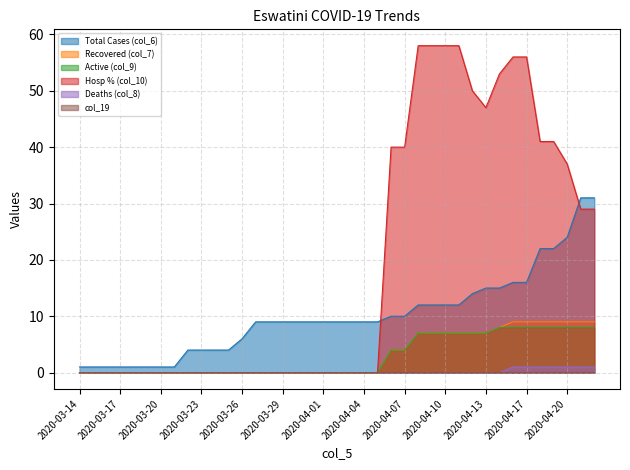

Does the chart display data point markers on the line(s)?

No